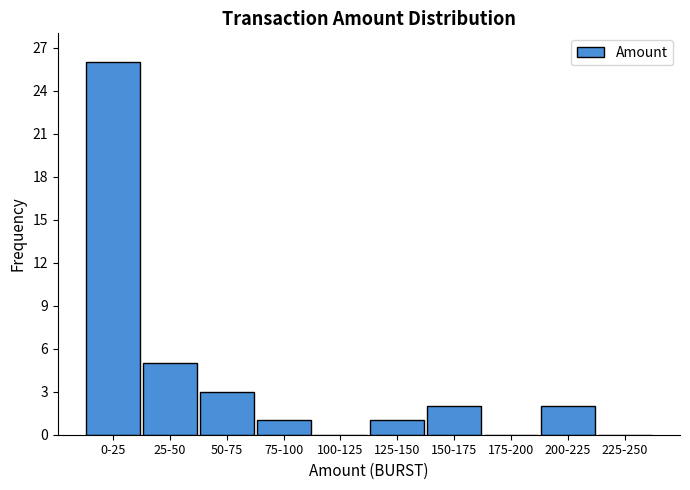

Reading left to right, extract all data points from this chart.

0-25=26	25-50=5	50-75=3	75-100=1	100-125=0	125-150=1	150-175=2	175-200=0	200-225=2	225-250=0